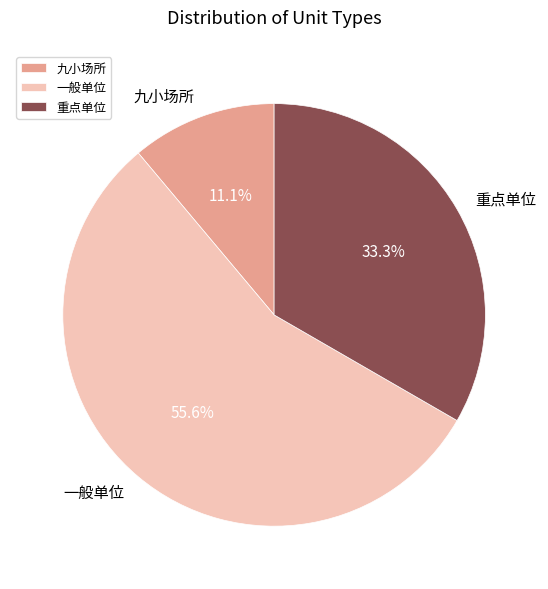

Combined, do 重点单位 and 一般单位 account for over 50%?

Yes